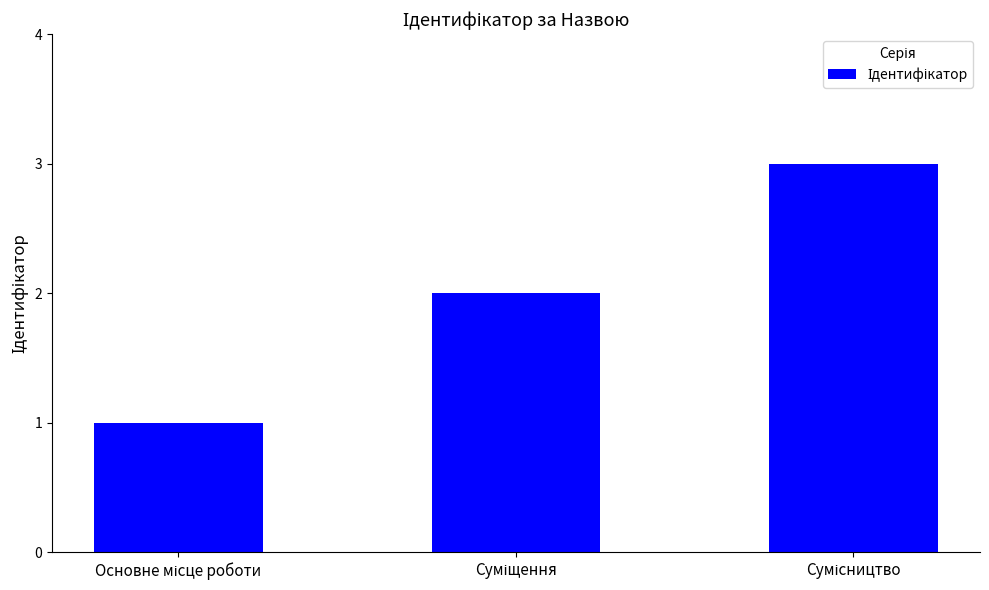

What is the sum of all values?

6